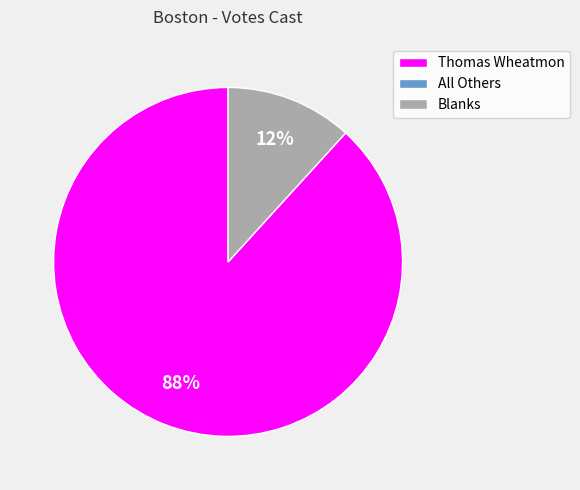

How many segments does this pie chart have?

2